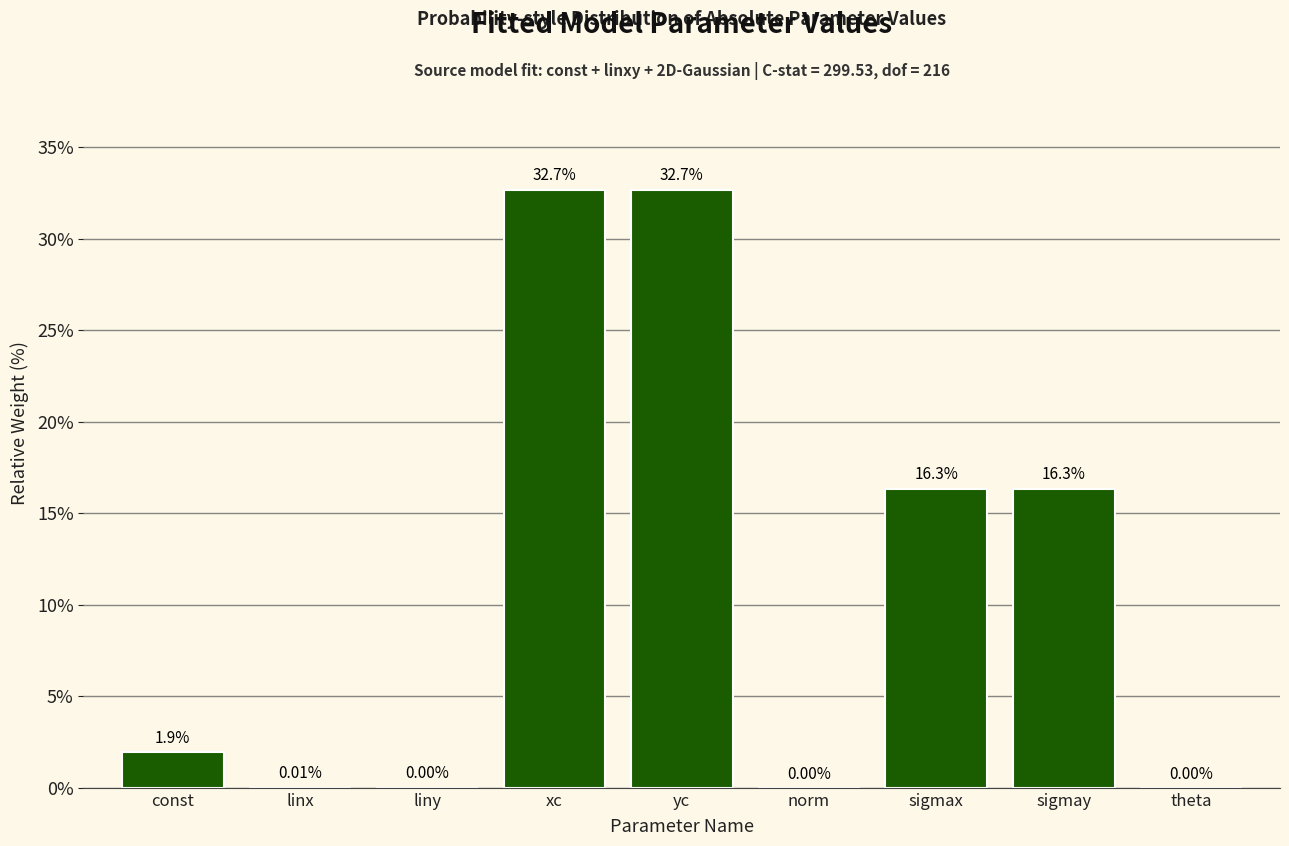

Where does the data first go above 1?

const